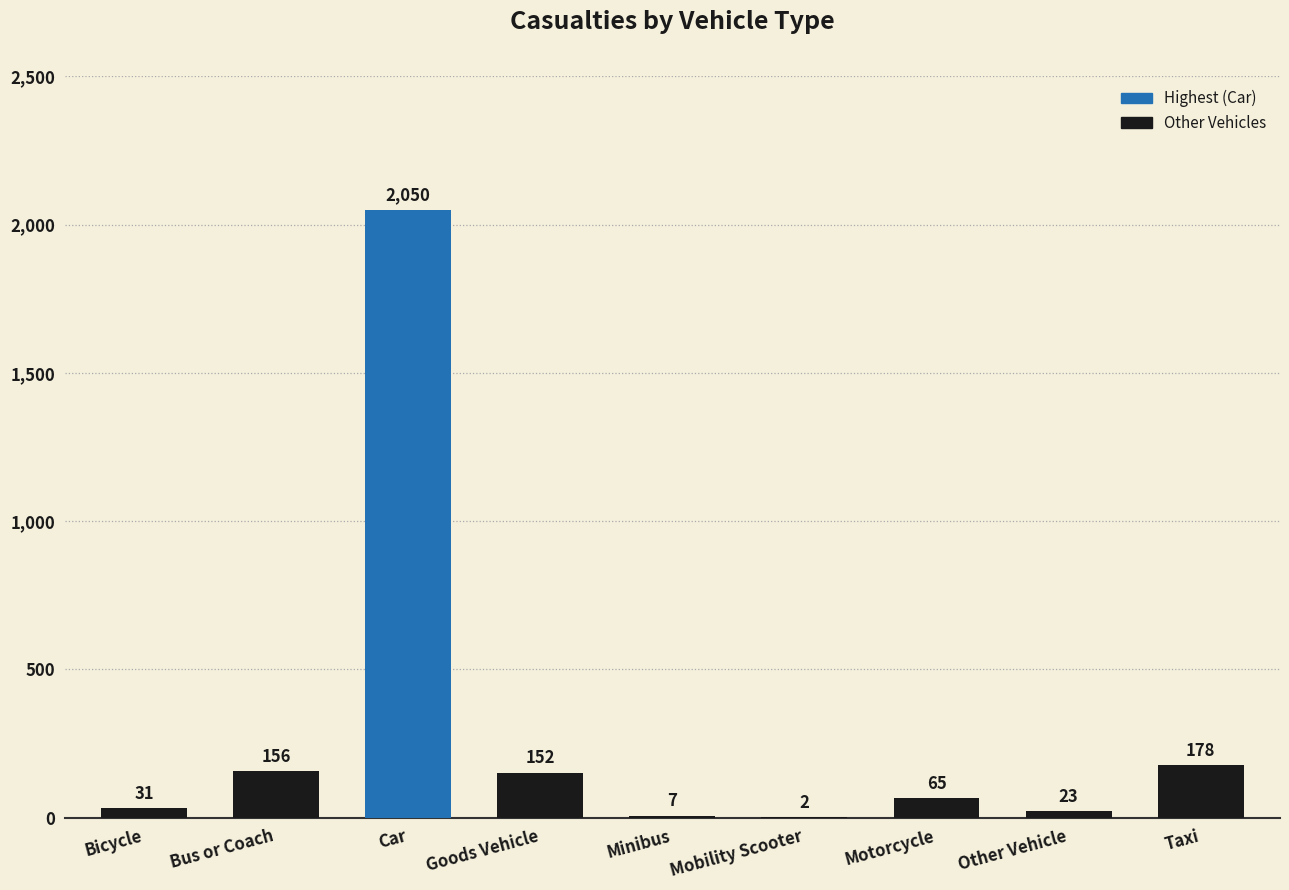

What is the greatest value displayed?

2050